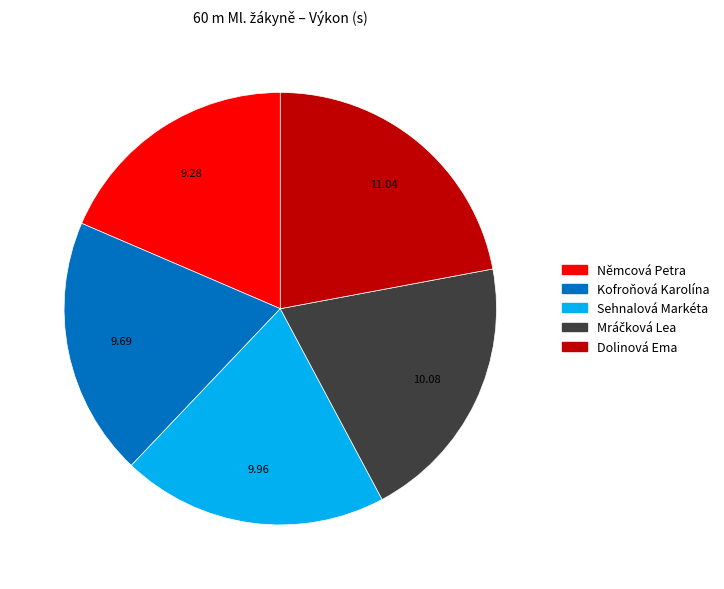

Between Sehnalová Markéta and Němcová Petra, which is larger?

Sehnalová Markéta